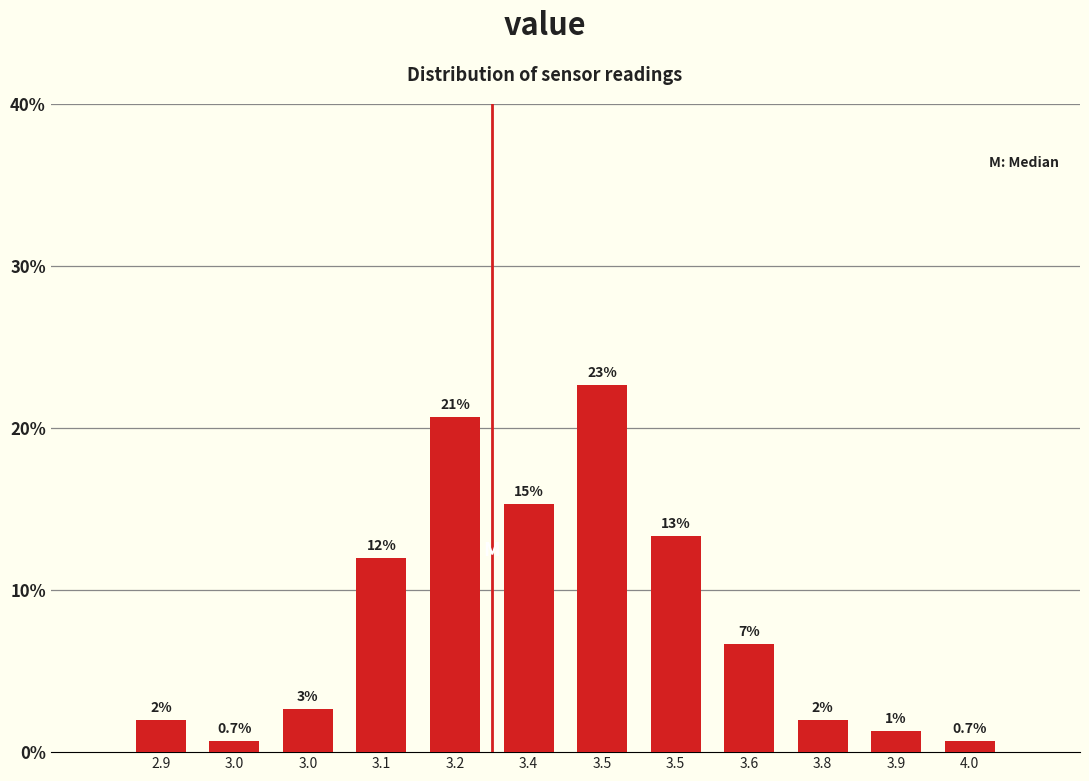

How many bars are there in total?

12